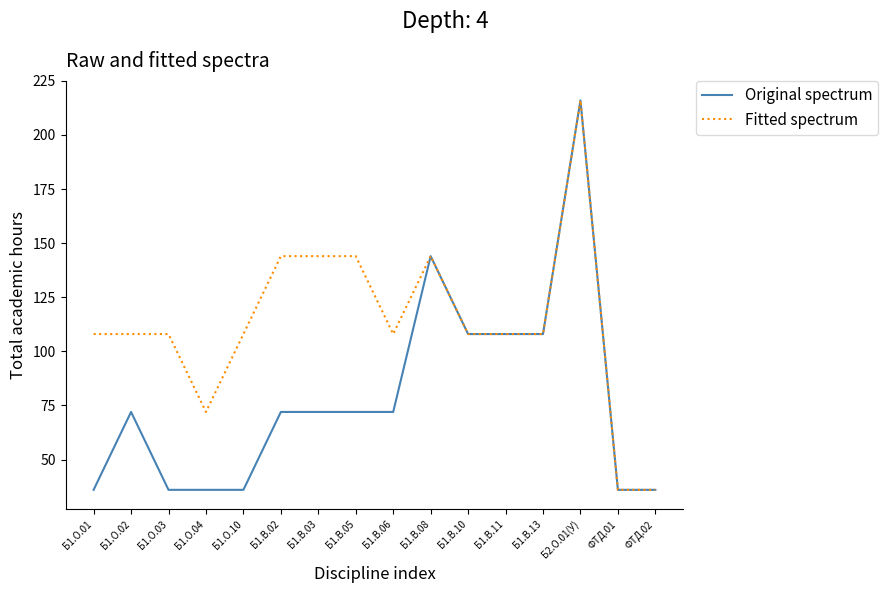

Reading left to right, transcribe all the data shown in this chart.

Original spectrum: 36	72	36	36	36	72	72	72	72	144	108	108	108	216	36	36
Fitted spectrum: 108	108	108	72	108	144	144	144	108	144	108	108	108	216	36	36